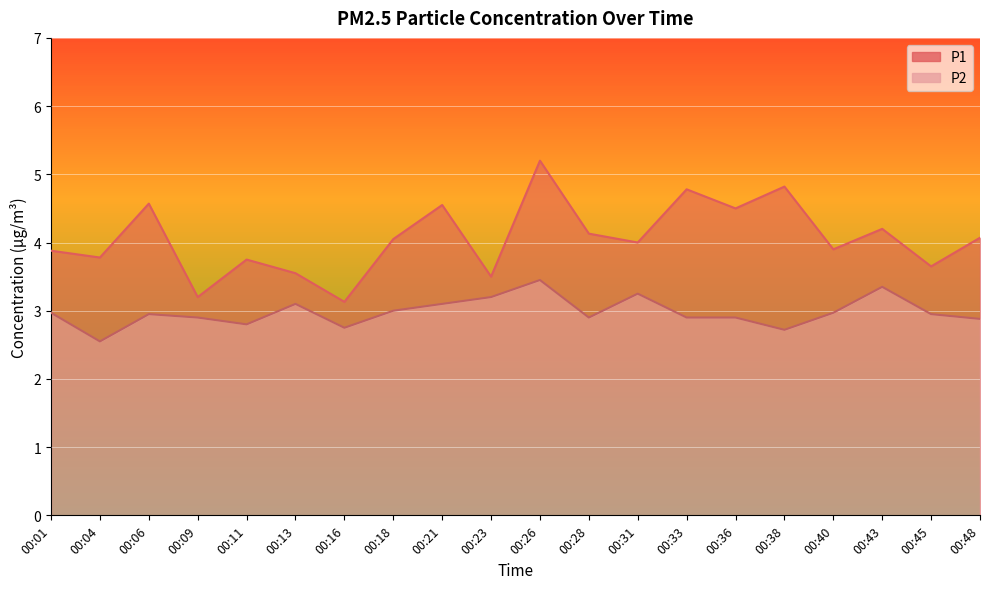

Reading left to right, what are all the values shown in this chart?

P1: 3.9	3.8	4.6	3.2	3.8	3.5	3.1	4.0	4.5	3.5	5.2	4.1	4.0	4.8	4.5	4.8	3.9	4.2	3.6	4.1
P2: 3.0	2.5	3.0	2.9	2.8	3.1	2.8	3.0	3.1	3.2	3.5	2.9	3.2	2.9	2.9	2.7	3.0	3.4	3.0	2.9